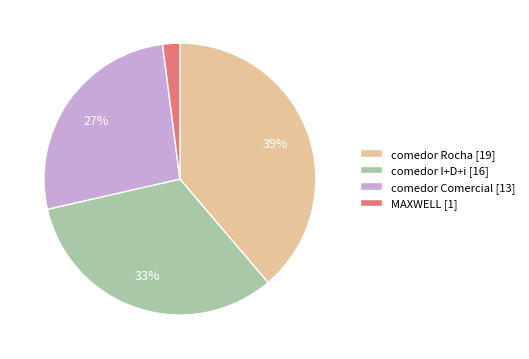

To the nearest percent, what is the difference between the comedor Comercial and comedor I+D+i slice percentages?

6%